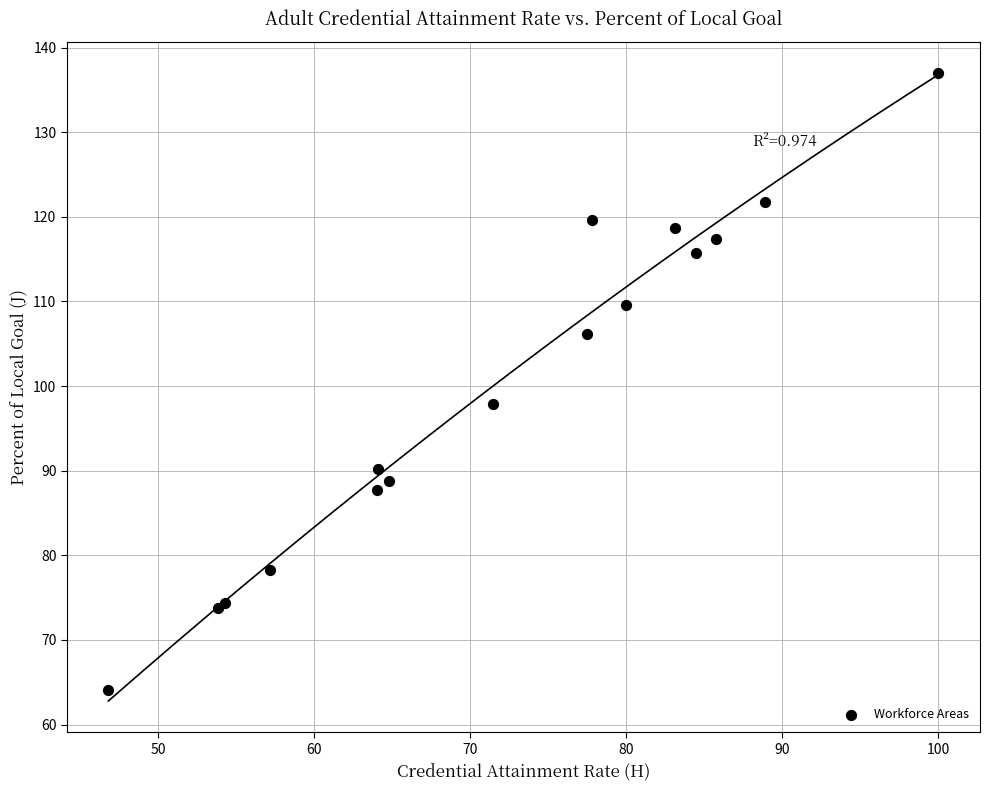

What Y value in the scatter plot is closest to 100?

97.8